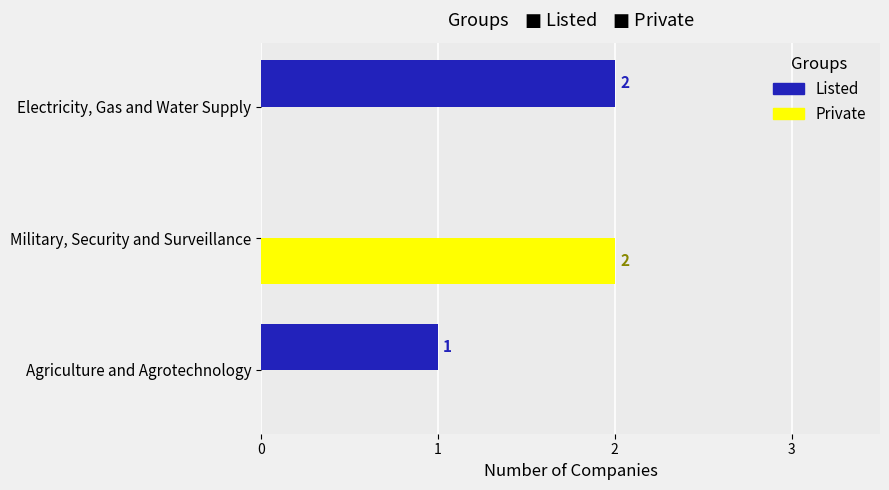

Is the value of Listed at Electricity, Gas and Water Supply greater than the value of Private at Agriculture and Agrotechnology?

Yes